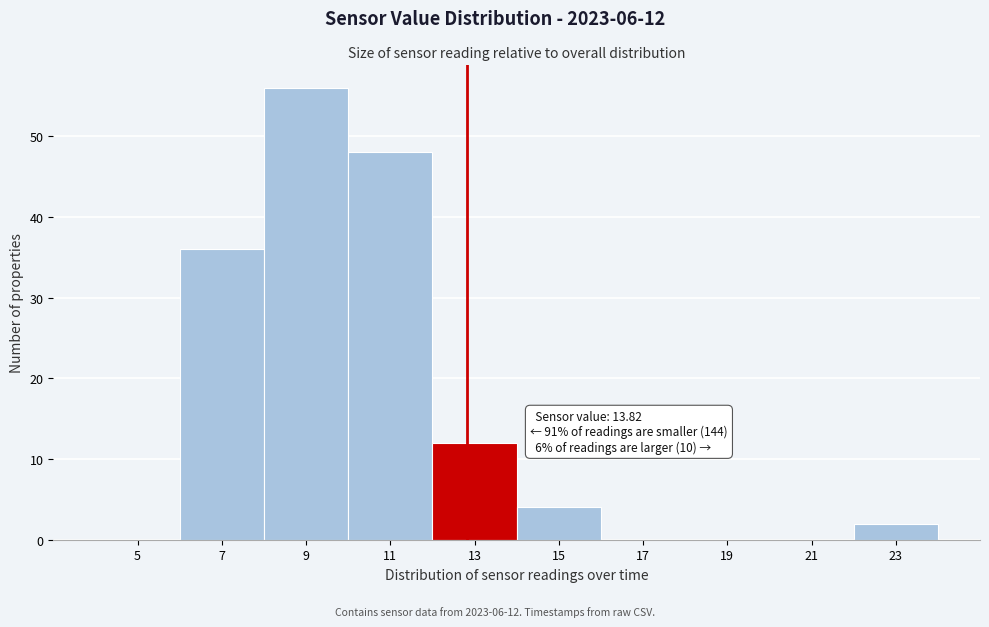

Reading left to right, list all the values displayed in this chart.

5=0	7=36	9=56	11=48	13=12	15=4	17=0	19=0	21=0	23=2